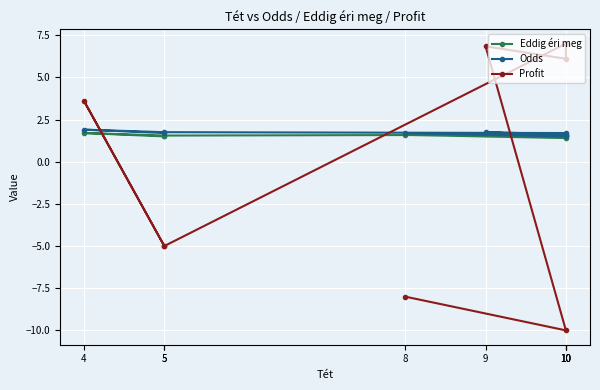

Which series changed the most between 10 and 5?

Profit